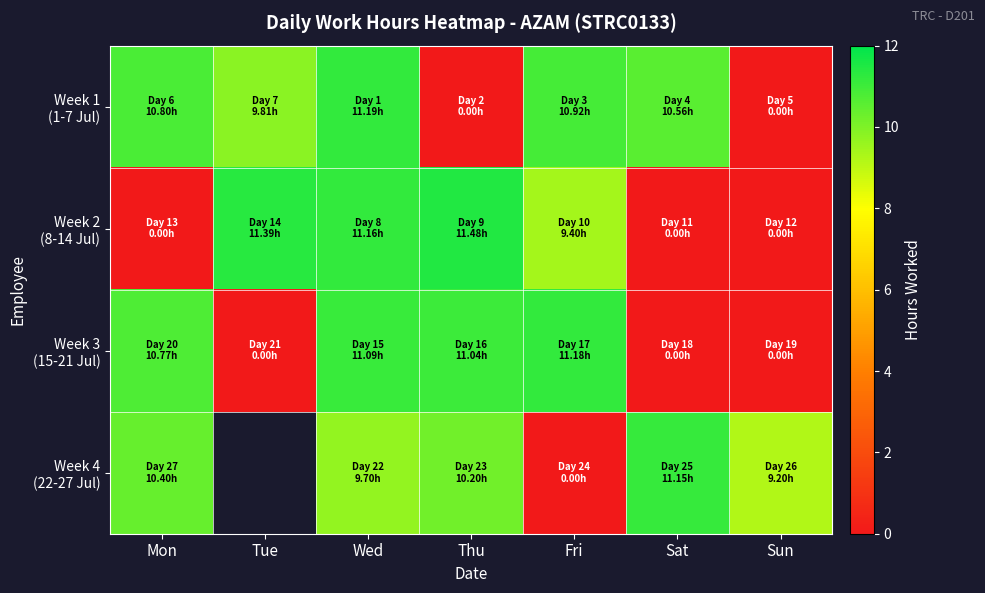

Where is Week 4 (22-27 Jul) nearest to the value 5?

Sun